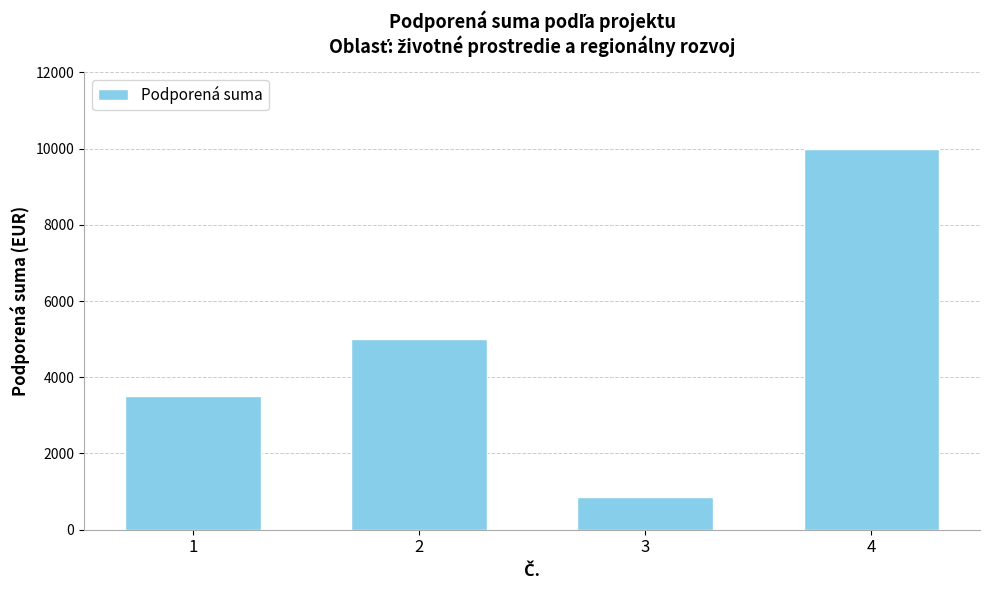

Read the value at 4.

10000